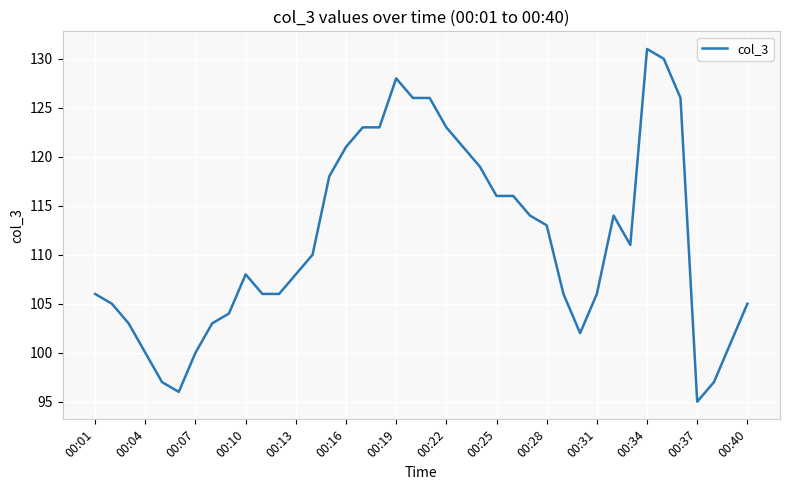

Does the chart display data point markers on the line(s)?

No